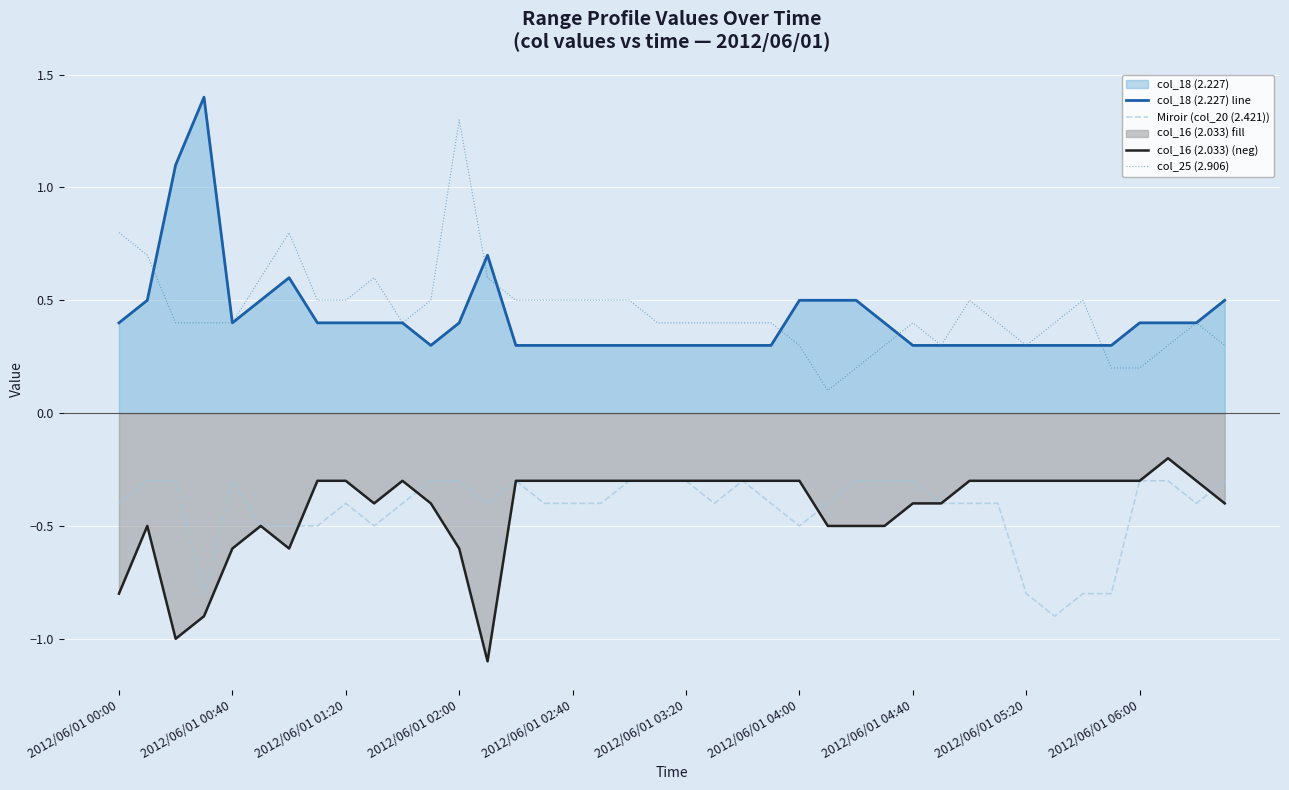

What is the highest value of the Miroir (col_20 (2.421)) series?

-0.3